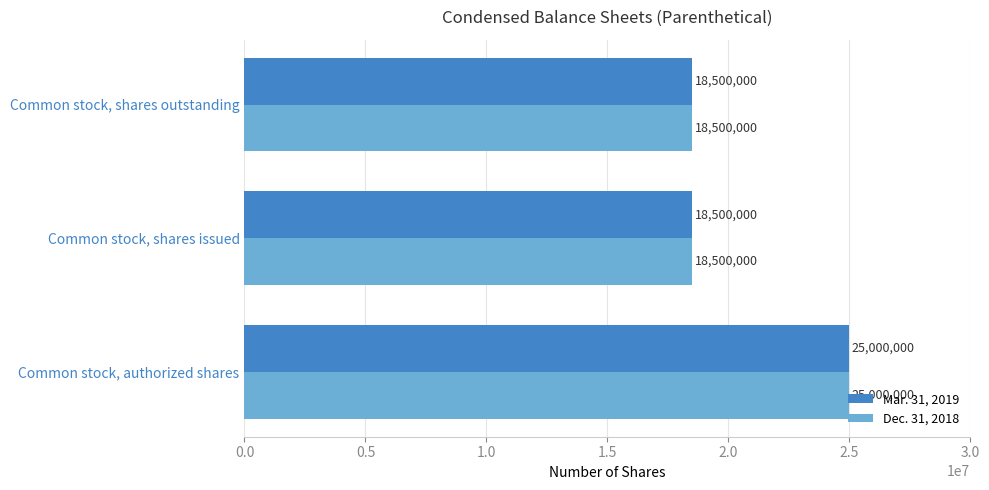

Read the Dec. 31, 2018 value at Common stock, authorized shares, to the nearest 100.

25000000